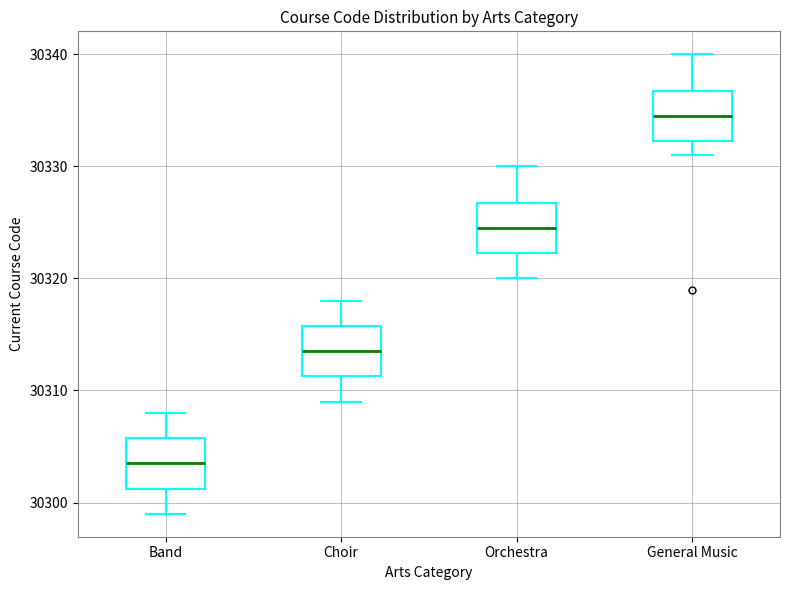

Which box has the lowest median line?

Band